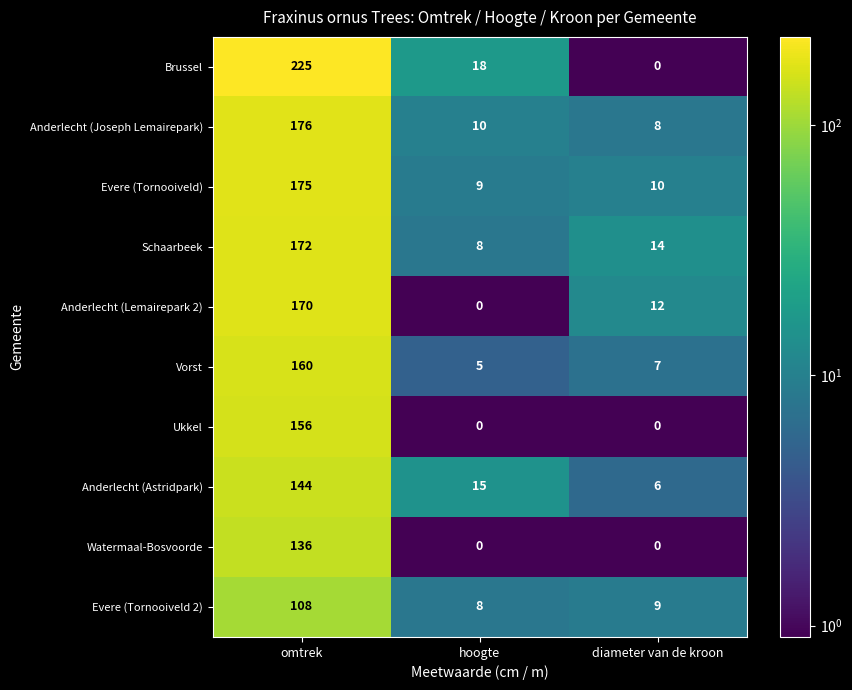

Reading right to left, list all the values displayed in this chart.

Brussel: diameter van de kroon=0	hoogte=18	omtrek=225
Anderlecht (Joseph Lemairepark): diameter van de kroon=8	hoogte=10	omtrek=176
Evere (Tornooiveld): diameter van de kroon=10	hoogte=9	omtrek=175
Schaarbeek: diameter van de kroon=14	hoogte=8	omtrek=172
Anderlecht (Lemairepark 2): diameter van de kroon=12	hoogte=0	omtrek=170
Vorst: diameter van de kroon=7	hoogte=5	omtrek=160
Ukkel: diameter van de kroon=0	hoogte=0	omtrek=156
Anderlecht (Astridpark): diameter van de kroon=6	hoogte=15	omtrek=144
Watermaal-Bosvoorde: diameter van de kroon=0	hoogte=0	omtrek=136
Evere (Tornooiveld 2): diameter van de kroon=9	hoogte=8	omtrek=108